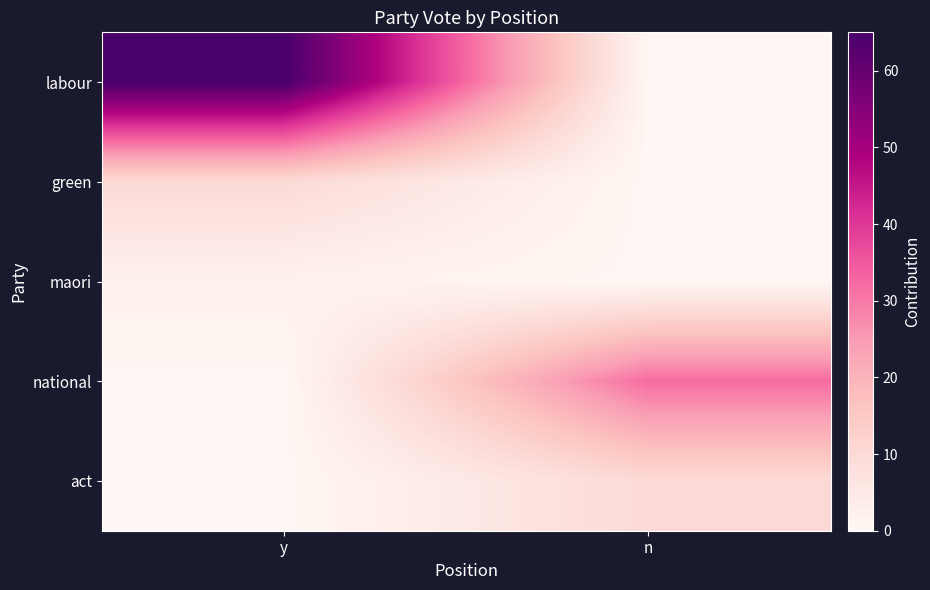

Which has a higher value, y or n?

y